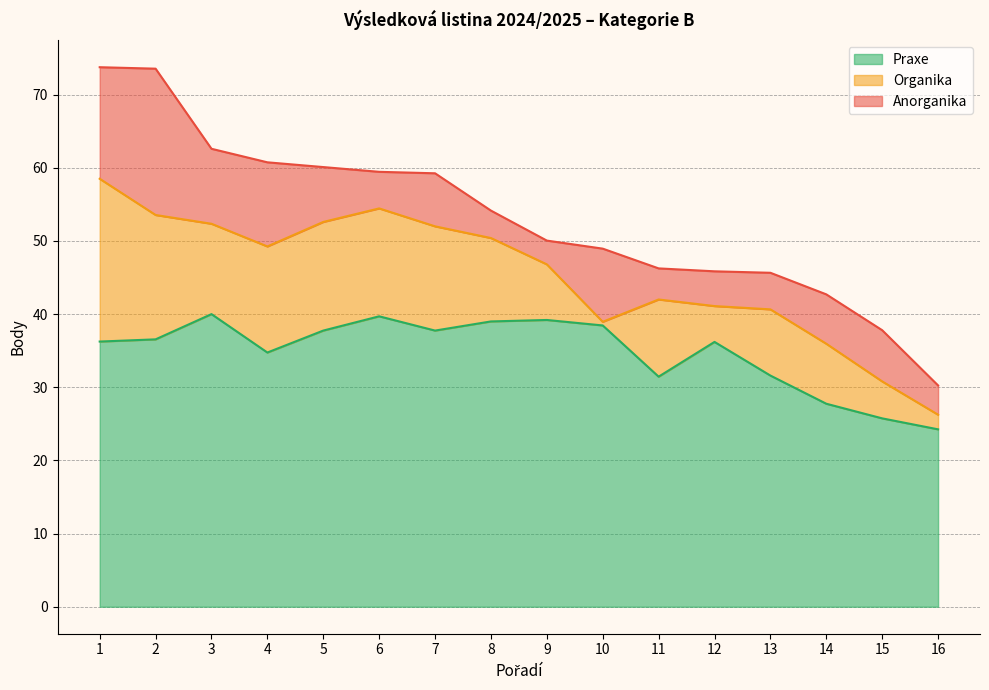

What is the value of the Organika point at the 16th from the left?

2.0